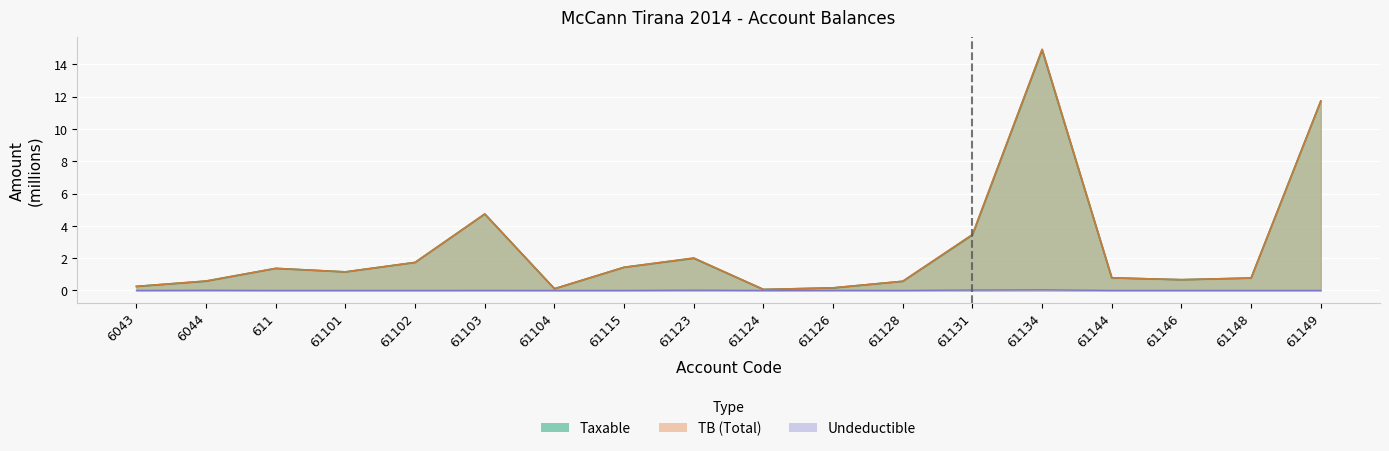

True or false: Taxable and TB intersect in this chart.

False